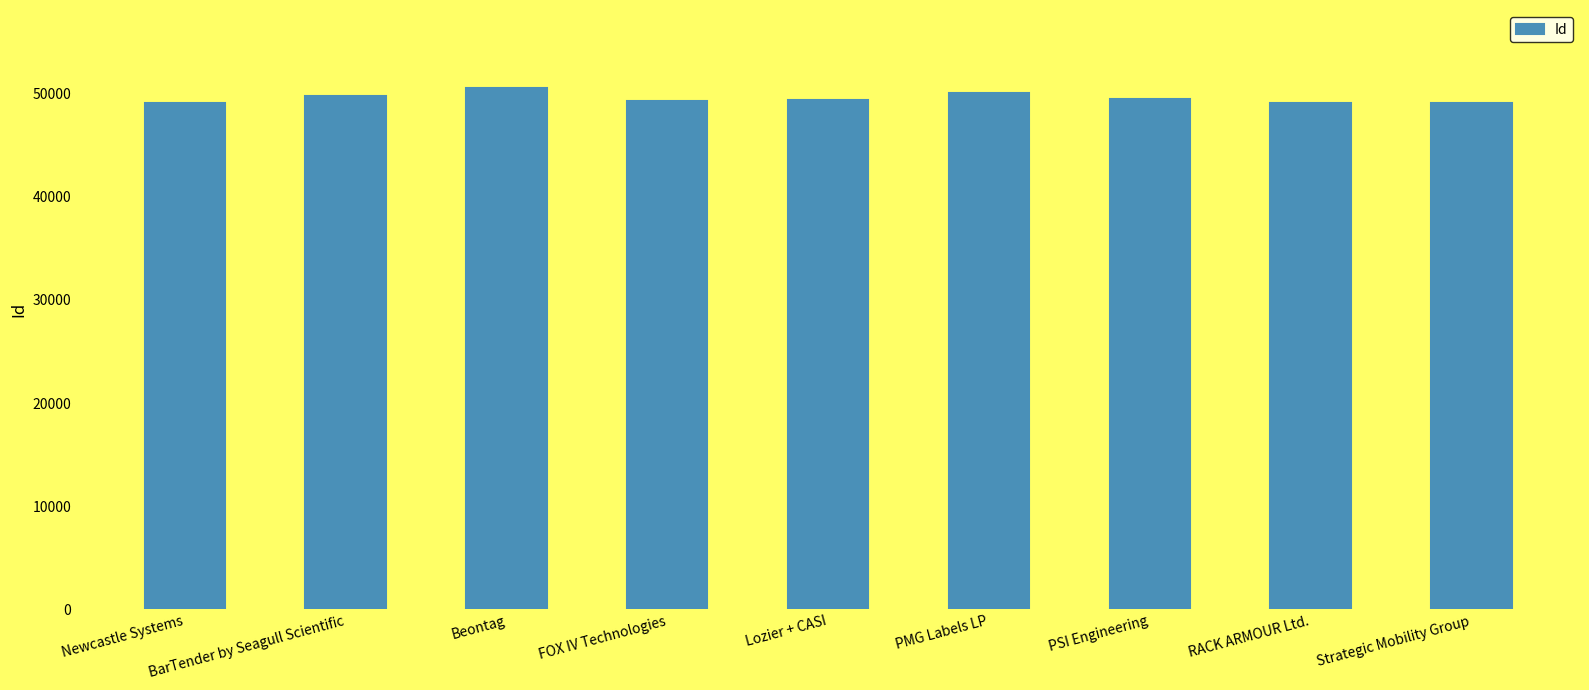

What is the label of the 1st bar from the right?

Strategic Mobility Group